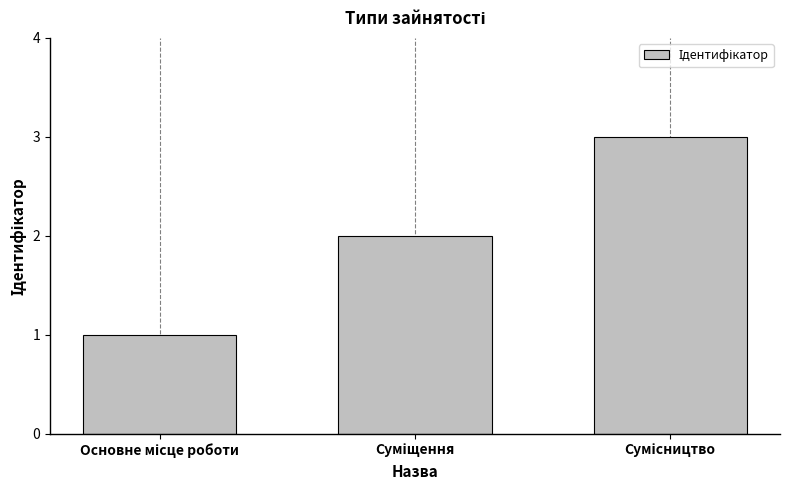

What is the maximum value shown in the chart?

3